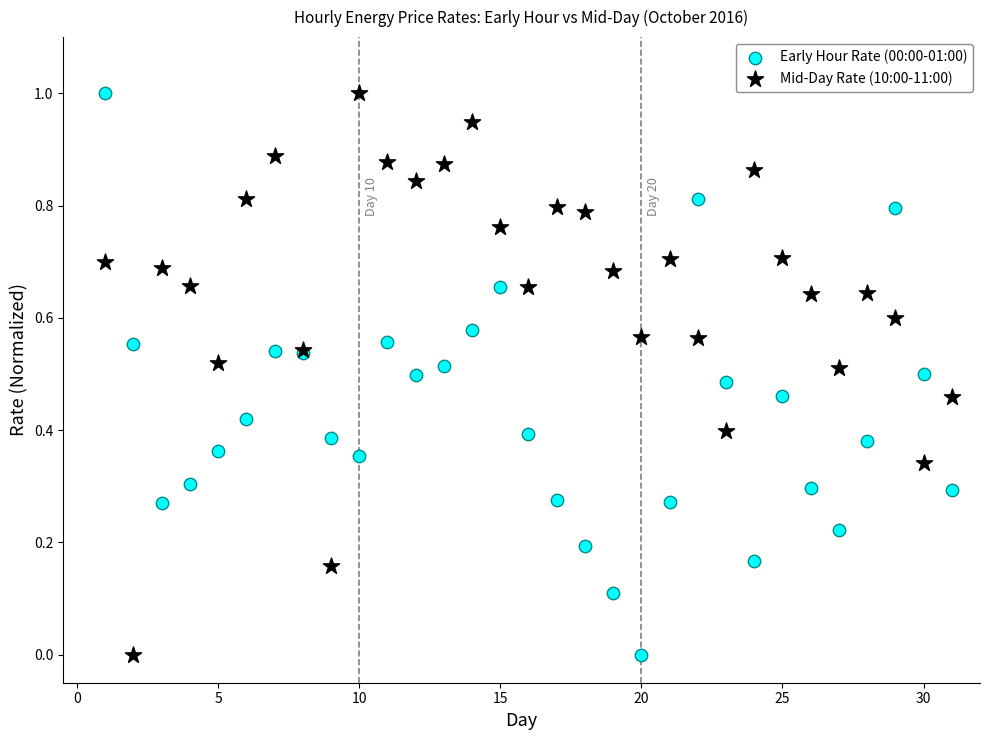

What is the X range (max minus min) for the scatter plot?

30.0